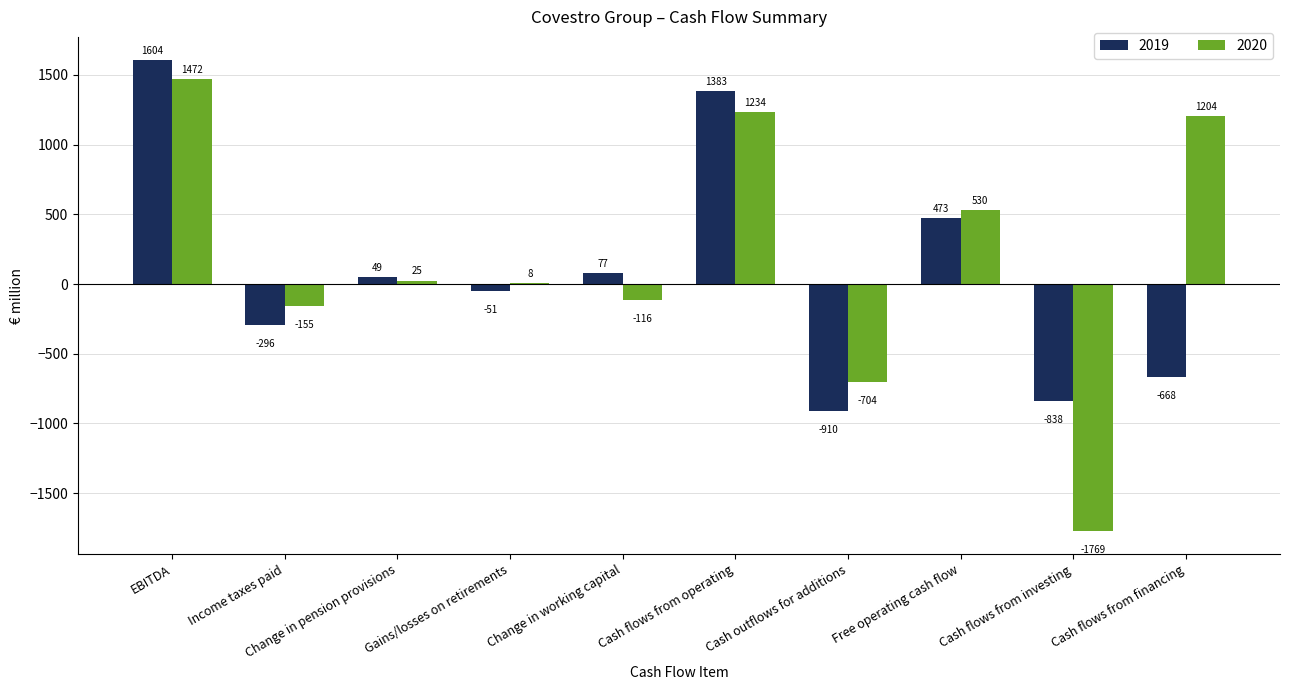

What is the greatest value displayed?

1604